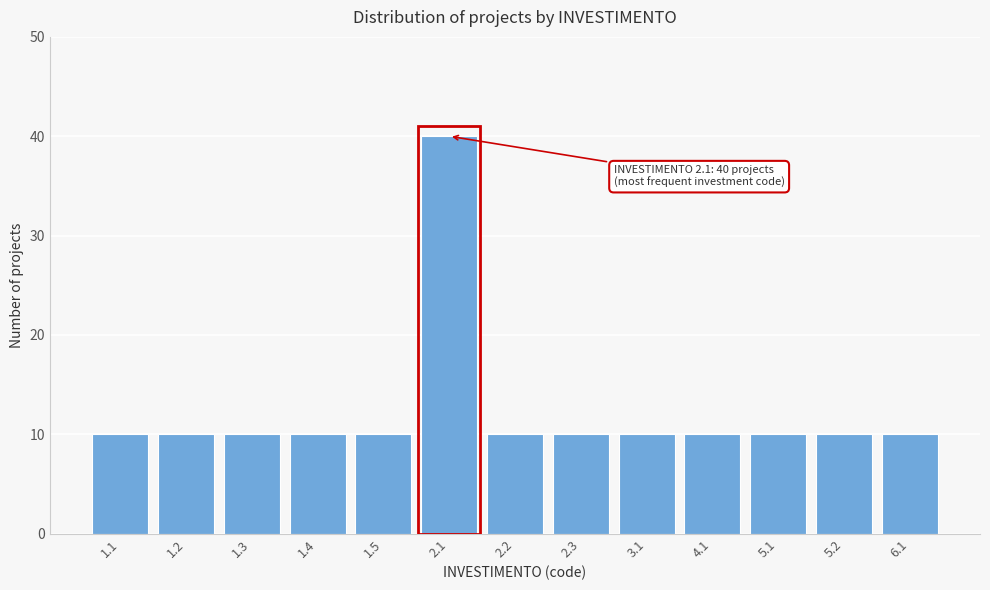

Reading left to right, extract all data points from this chart.

10	10	10	10	10	40	10	10	10	10	10	10	10